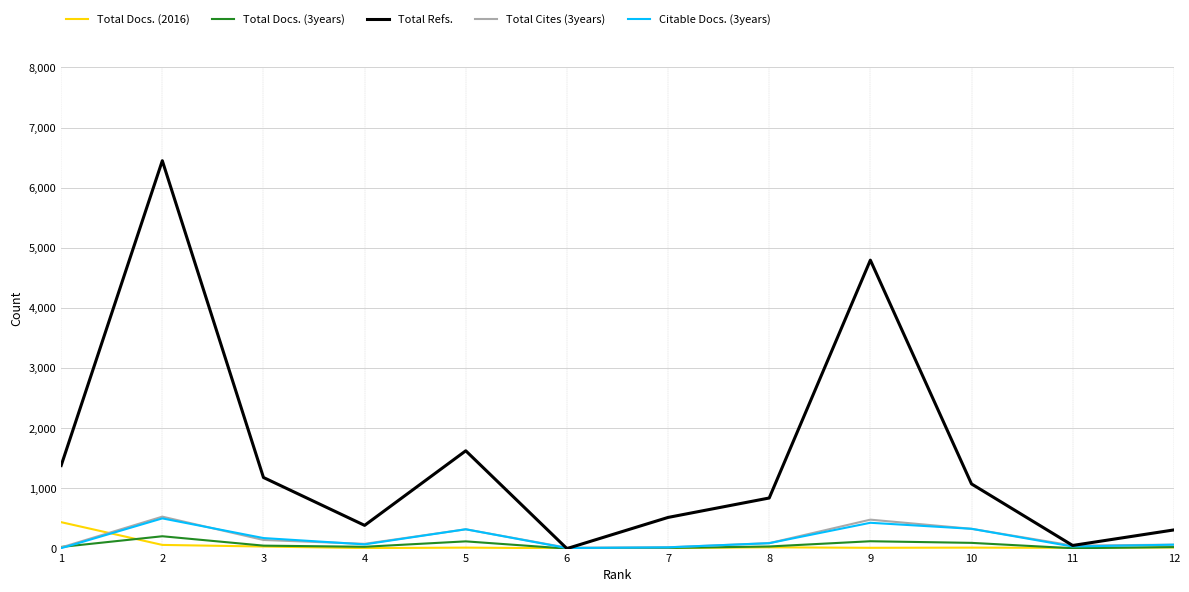

Where is Total Refs. nearest to the value 3224?

9